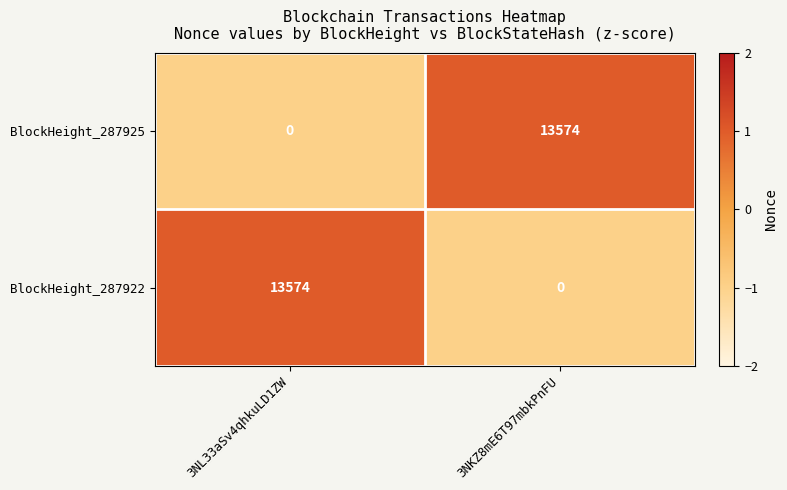

What is the difference between the highest and lowest values at 3NKZ8mE6T97mbkPnFU?

13574